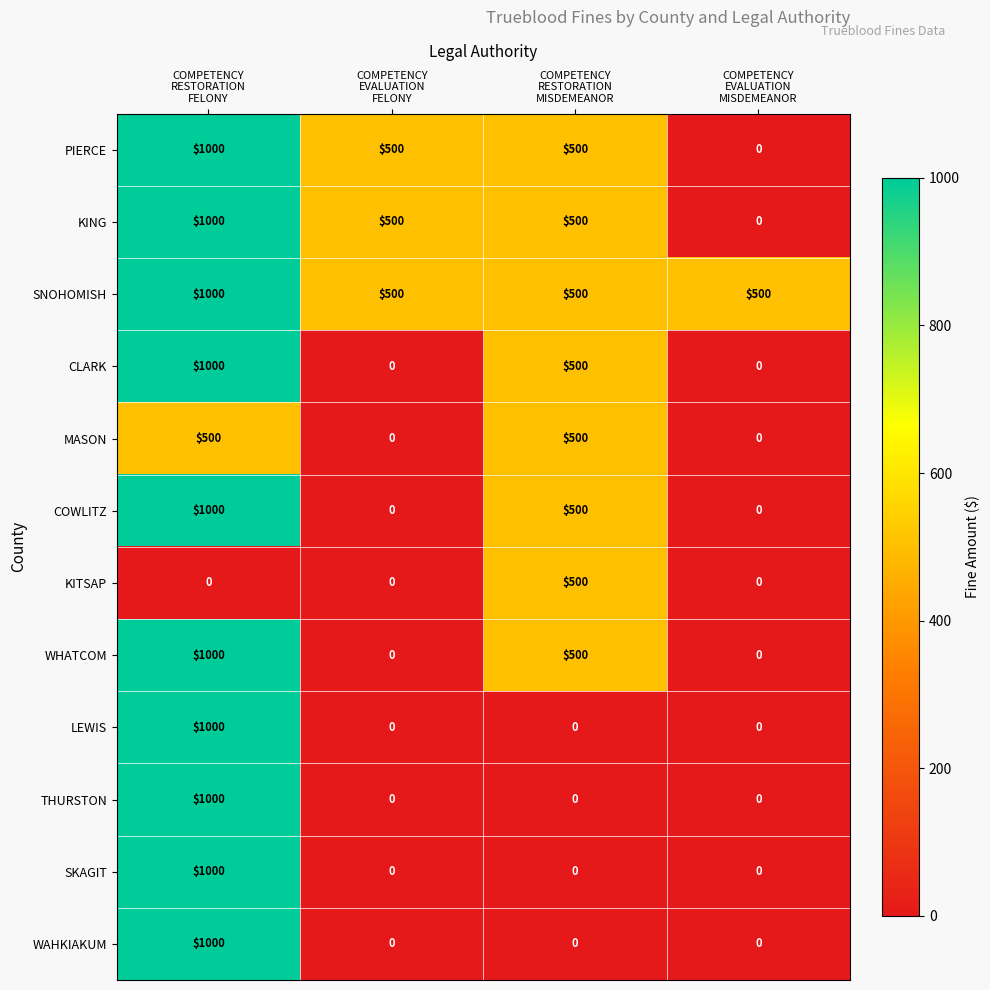

What is the highest value of the PIERCE series?

1000